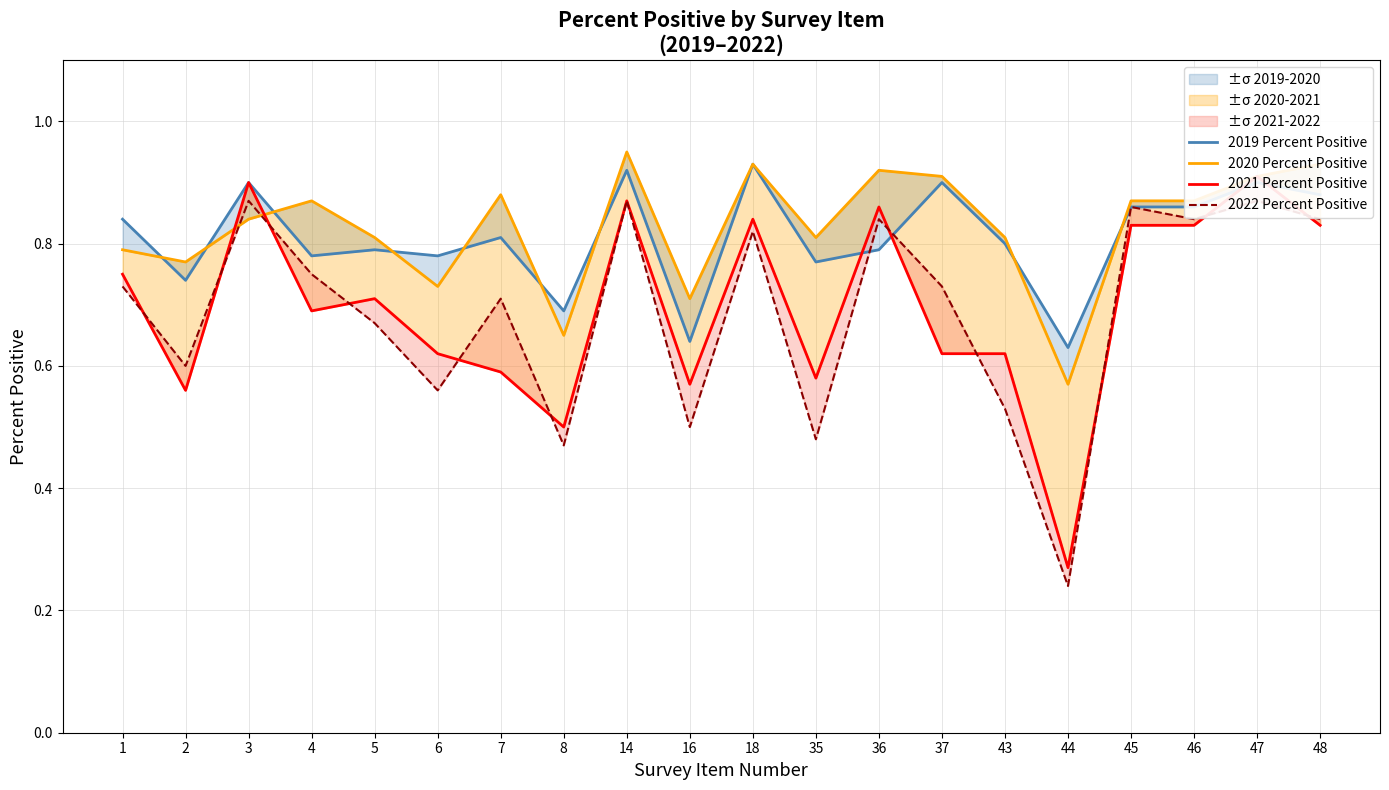

Where is the first local minimum for 2022 Percent Positive?

2